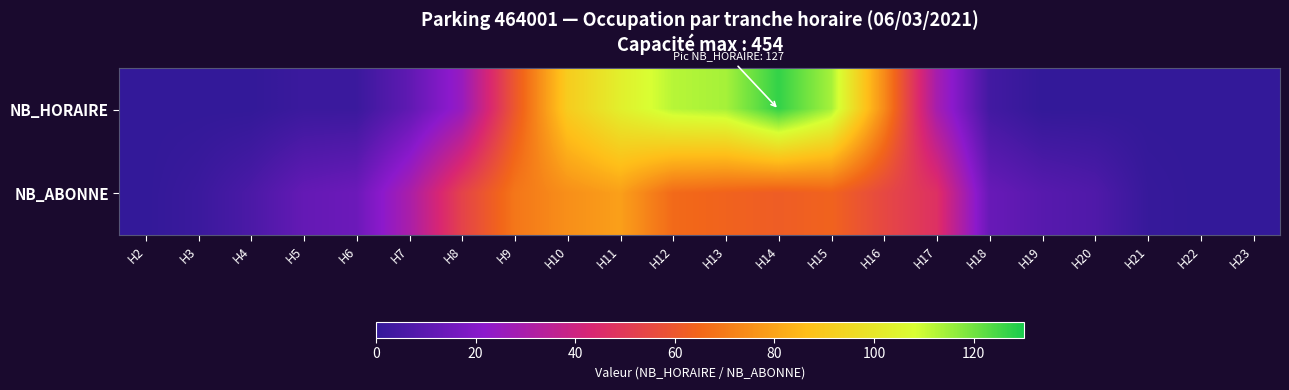

At which category is the sum across all series the highest?

H14